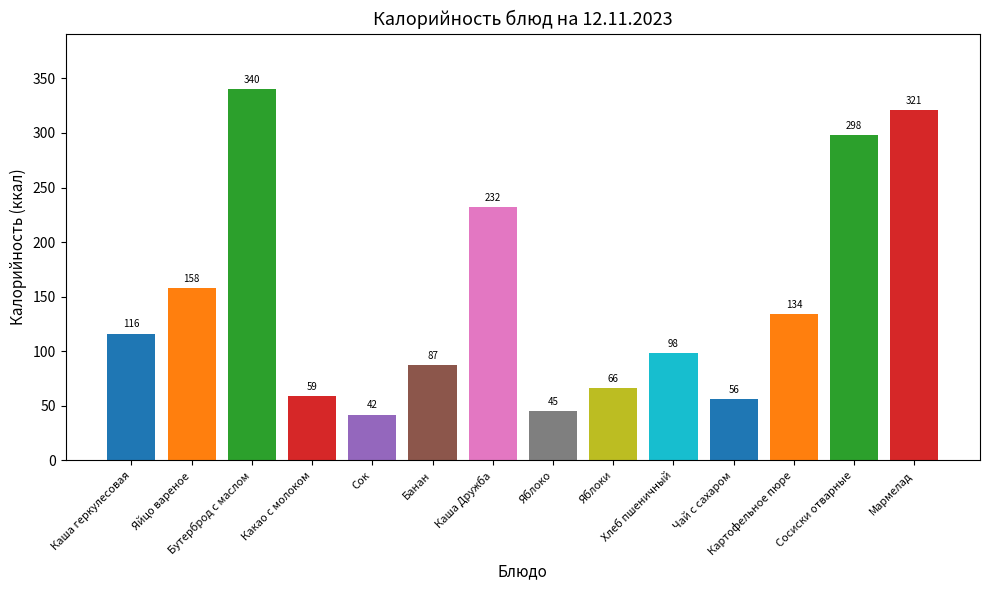

What is the label of the 8th bar from the right?

Каша Дружба